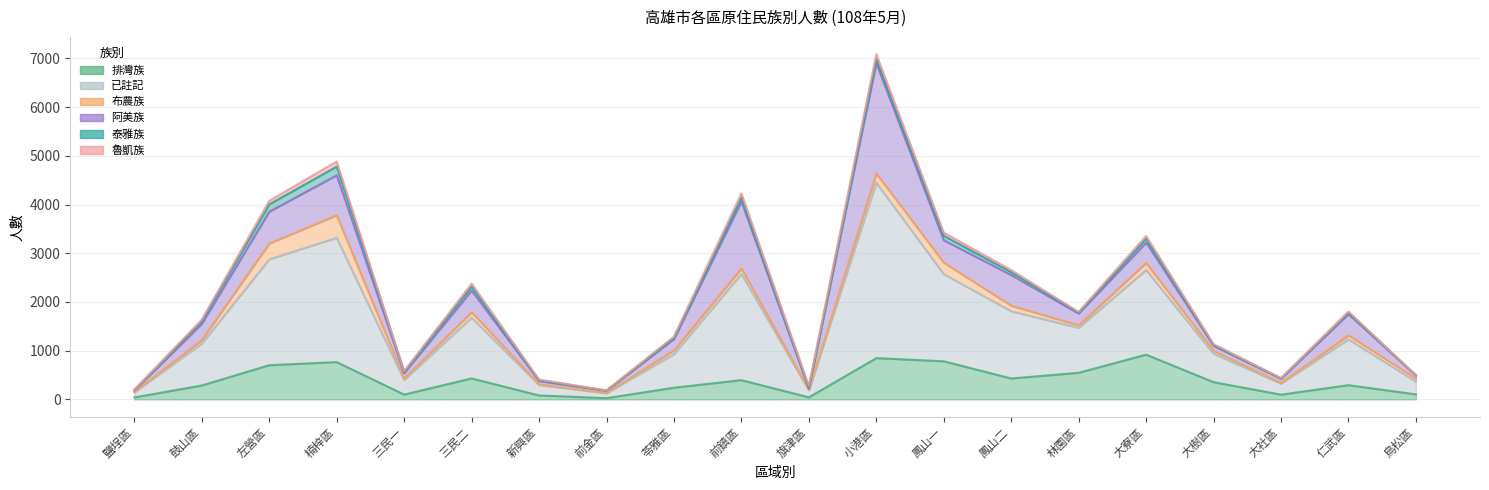

What is the total value across all series at 小港區?

7087